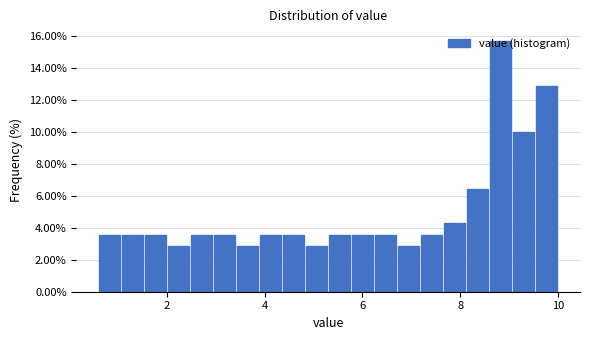

Read against the x-axis, roughly where is the centre of the tallest bar?

8.8